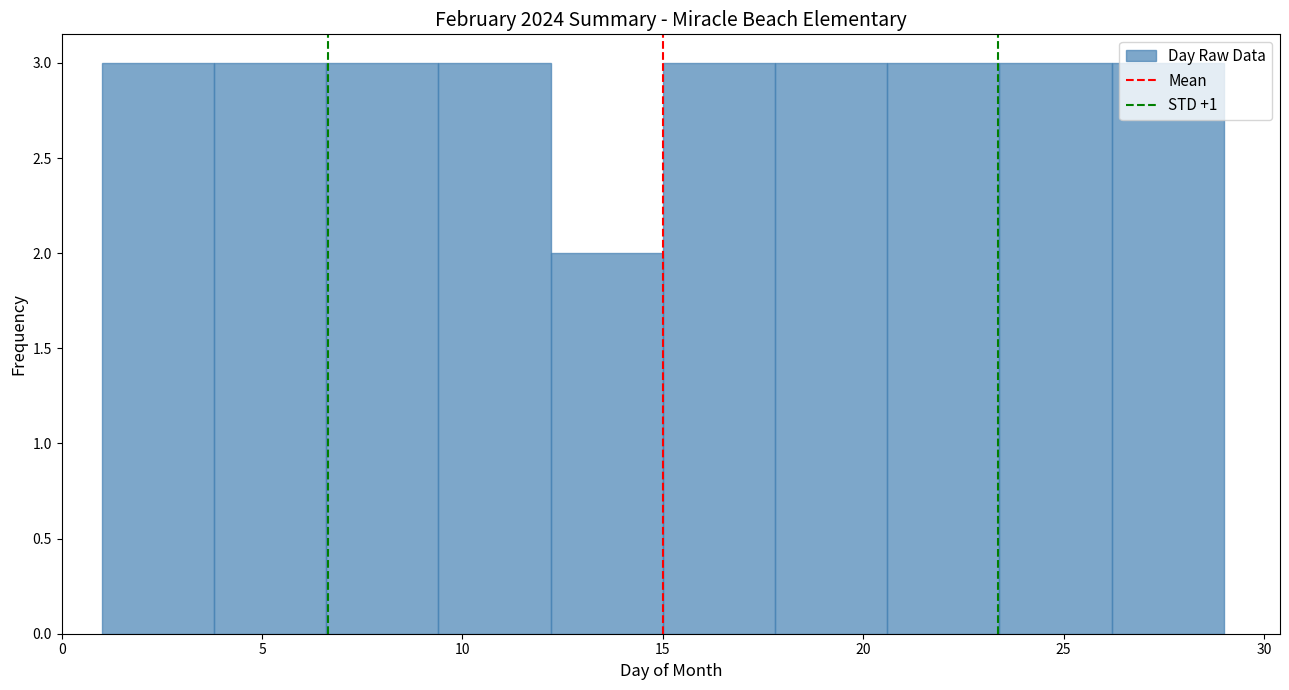

Reading left to right, list every bar in this chart as the range it spans on the x-axis followed by its height. Neither the bar edges nor the heights are printed on the chart, so give them approximately, as read against the axes.

1.0 to 3.8: 3
3.8 to 6.6: 3
6.6 to 9.4: 3
9.4 to 12.2: 3
12.2 to 15.0: 2
15.0 to 17.8: 3
17.8 to 20.6: 3
20.6 to 23.4: 3
23.4 to 26.2: 3
26.2 to 29.0: 3